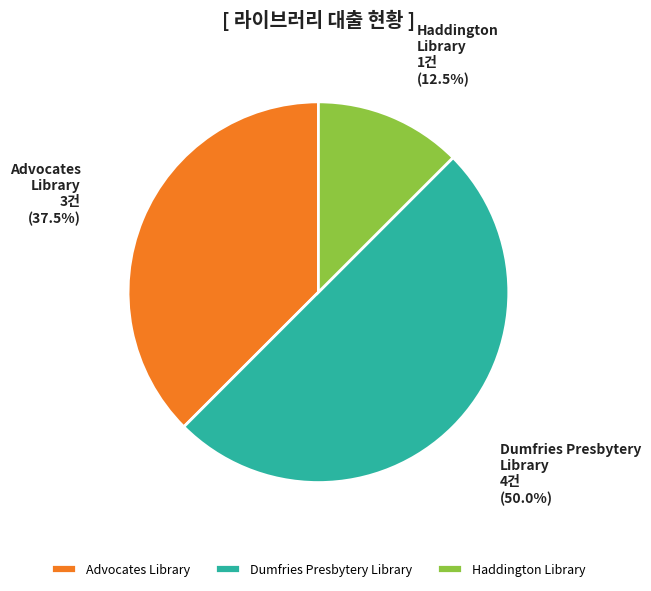

Rank the categories by value from lowest to highest.

Haddington Library, Advocates Library, Dumfries Presbytery Library